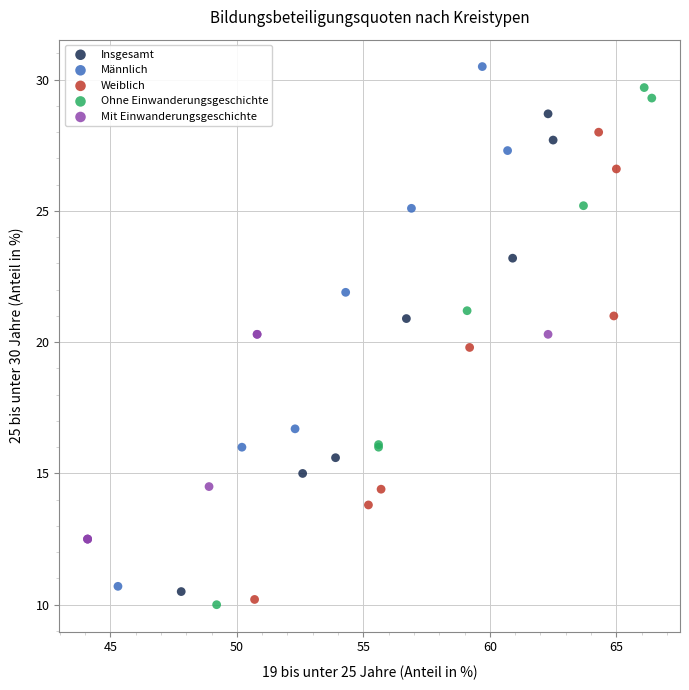

What are all the series names shown in the legend?

Insgesamt, Männlich, Weiblich, Ohne Einwanderungsgeschichte, Mit Einwanderungsgeschichte